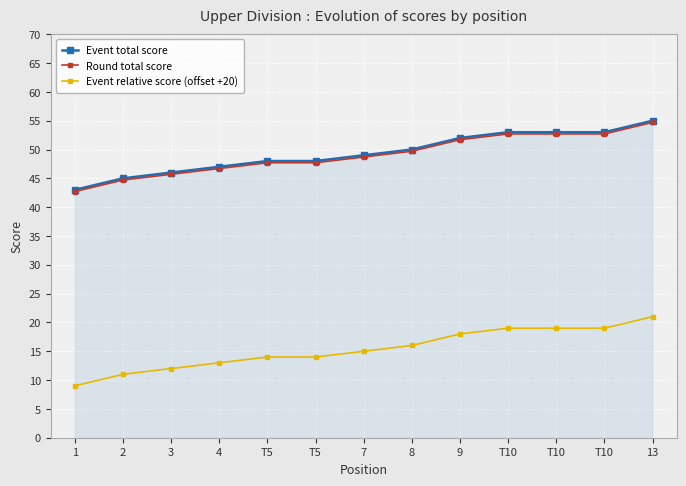

Is it true that Event relative score (offset +20) equals 6.0 at 1?

False